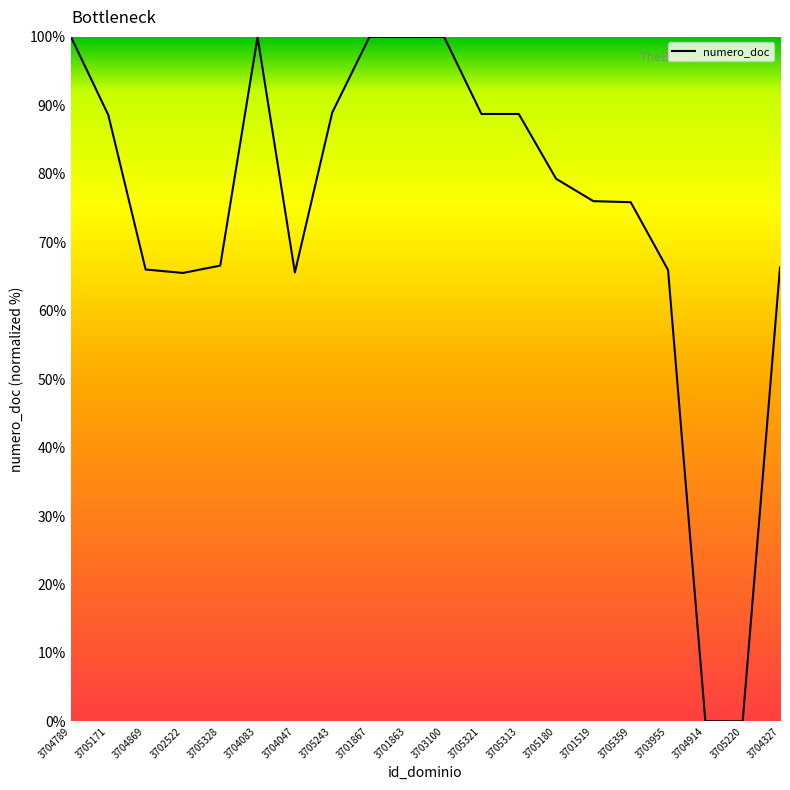

The value at 3705313 is 128.2. True or false?

False